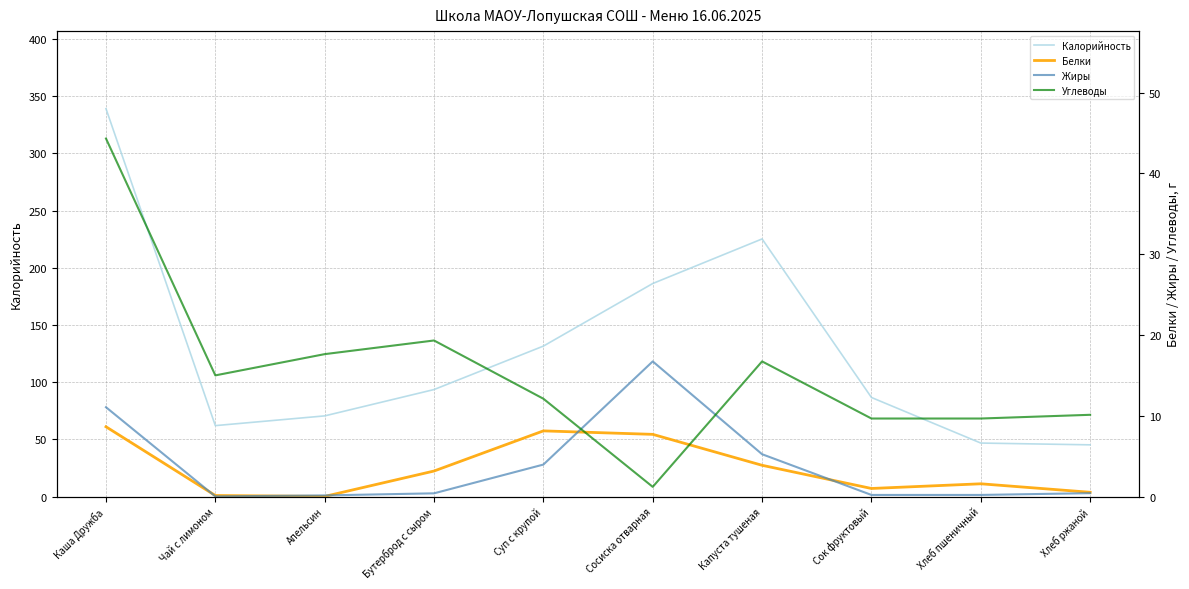

In Калорийность, how many points are lower than both neighbors (excluding endpoints)?

1